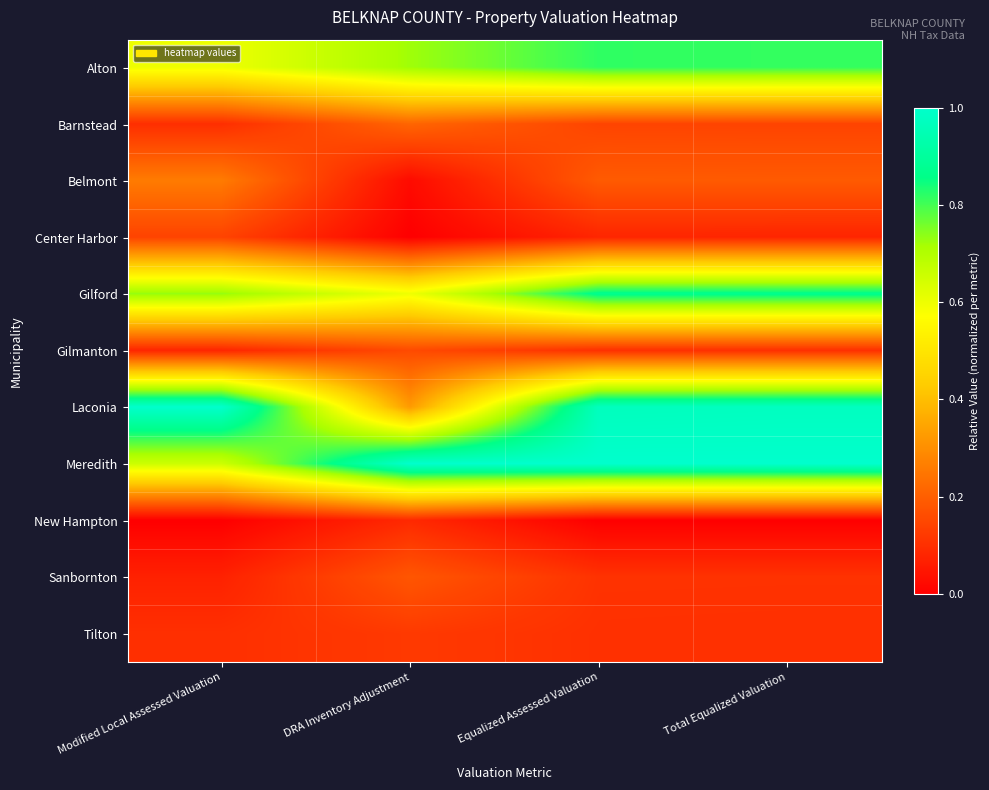

Between DRA Inventory Adjustment and Equalized Assessed Valuation, which is larger?

Equalized Assessed Valuation